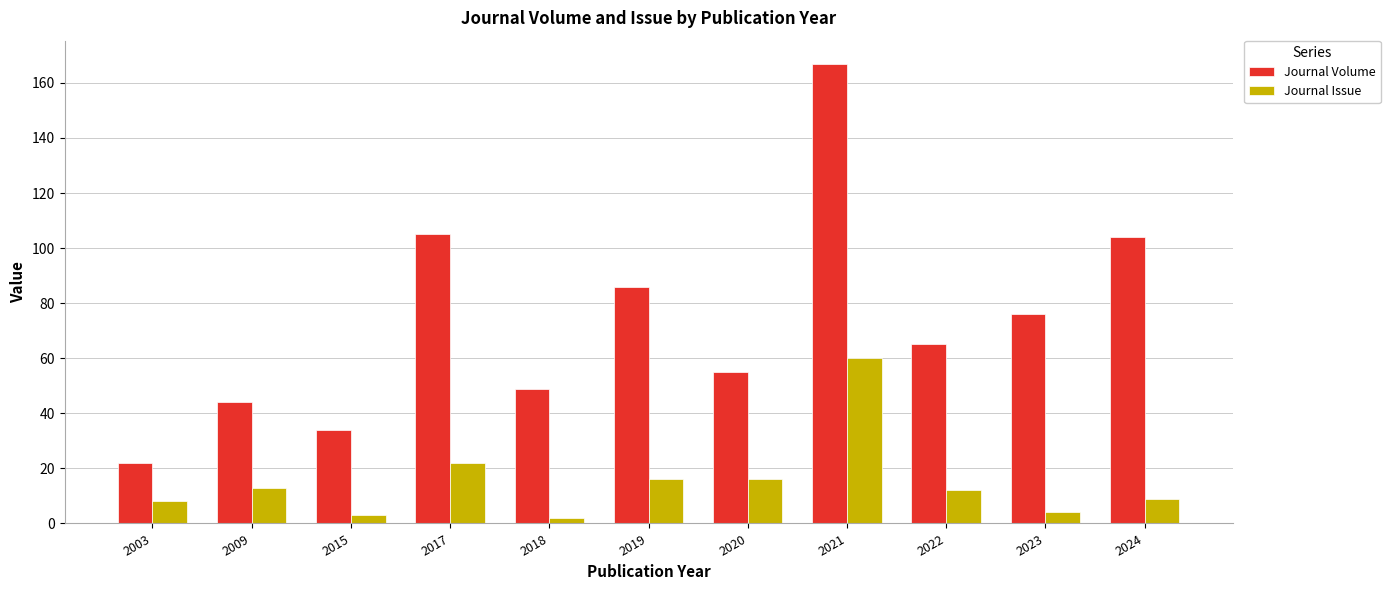

True or false: Journal Issue has a value of 8 at 2003.

True